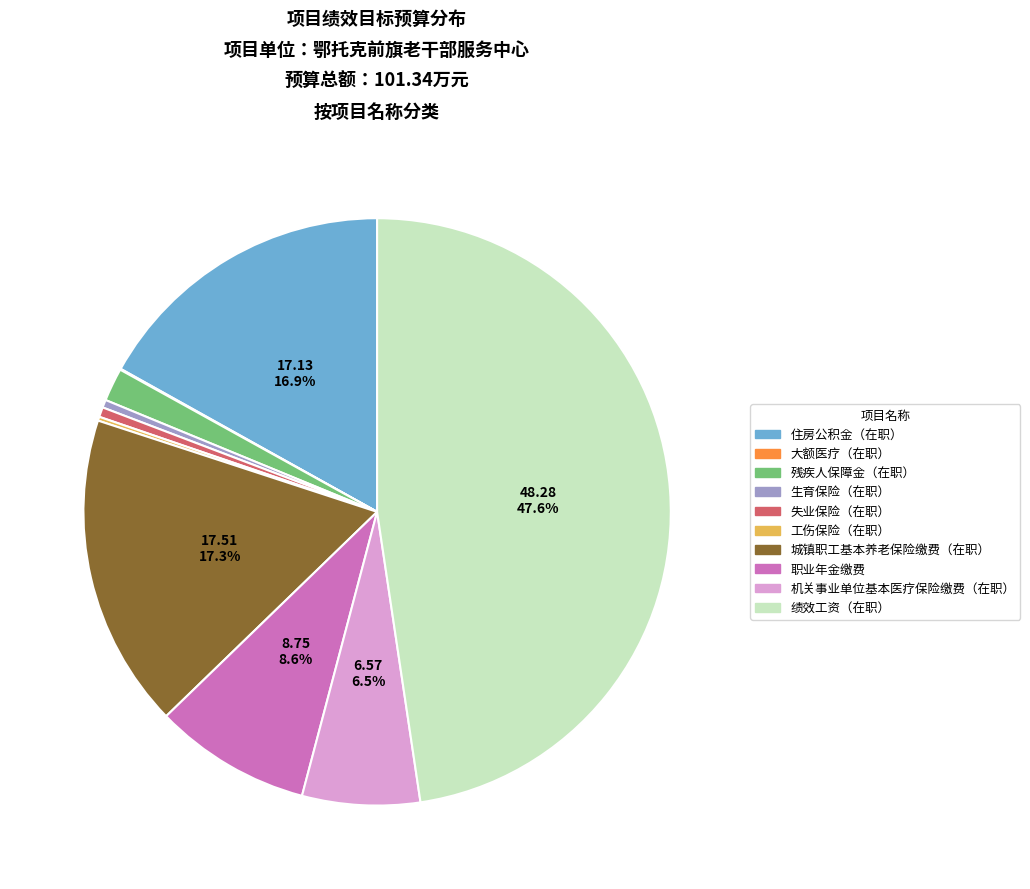

Which slice is the largest?

绩效工资（在职）